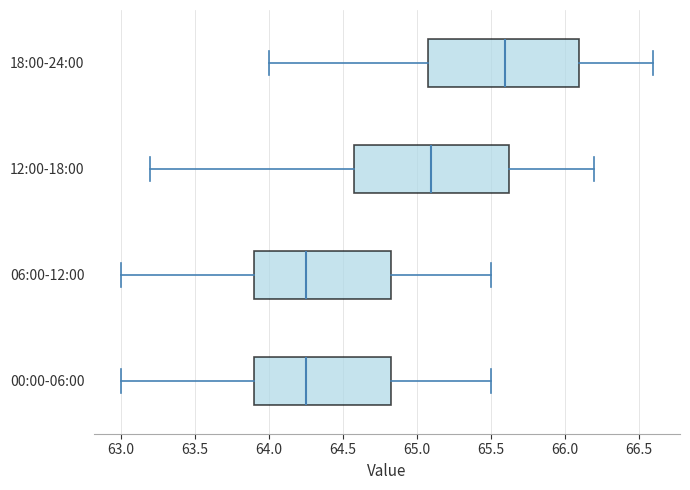

Reading bottom to top, transcribe this box plot: for each box, give where its median line is, the range the box spans, and where its two whiskers end, as read against the x-axis. The values are not printed on the chart, so give them approximately, as read against the axis.

00:00-06:00: median 64.25, box 63.90 to 64.85, whiskers 63.00 to 65.50
06:00-12:00: median 64.25, box 63.90 to 64.85, whiskers 63.00 to 65.50
12:00-18:00: median 65.10, box 64.60 to 65.65, whiskers 63.20 to 66.20
18:00-24:00: median 65.60, box 65.10 to 66.10, whiskers 64.00 to 66.60